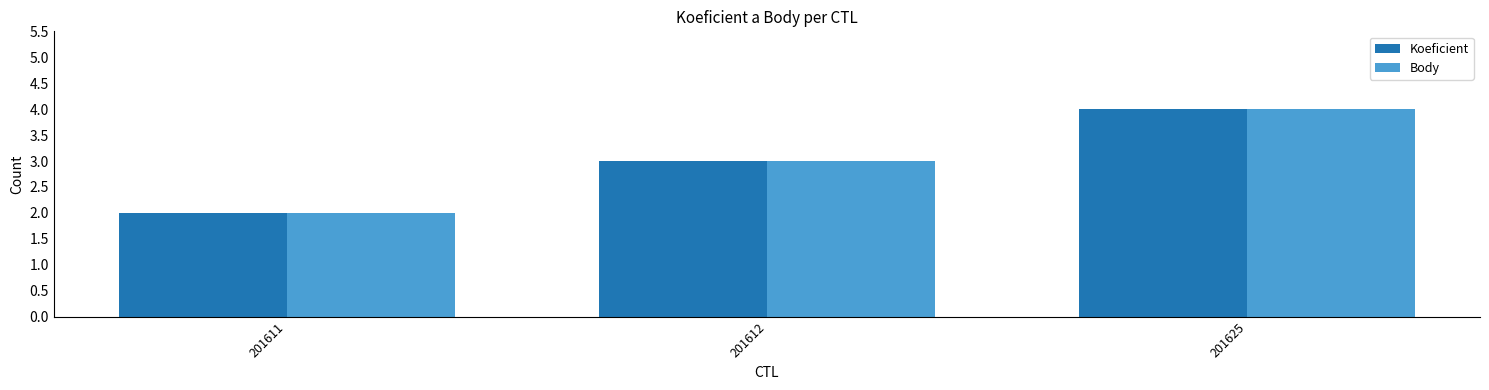

Which label corresponds to the largest value in the chart?

201625